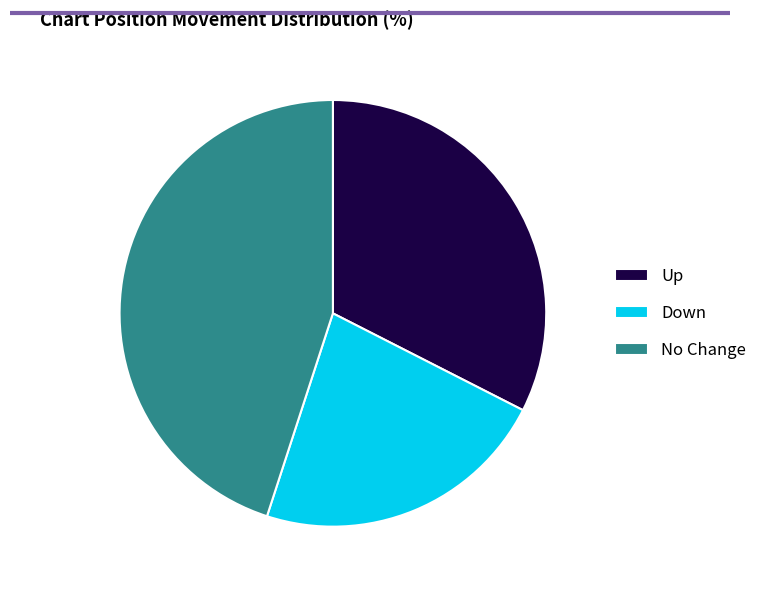

Approximately how many times larger is the value at Down compared to No Change?

0.5